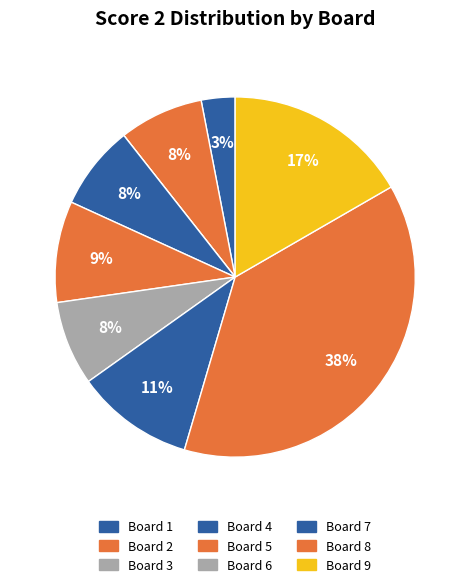

To the nearest percent, what percentage of the pie is Board 9?

17%